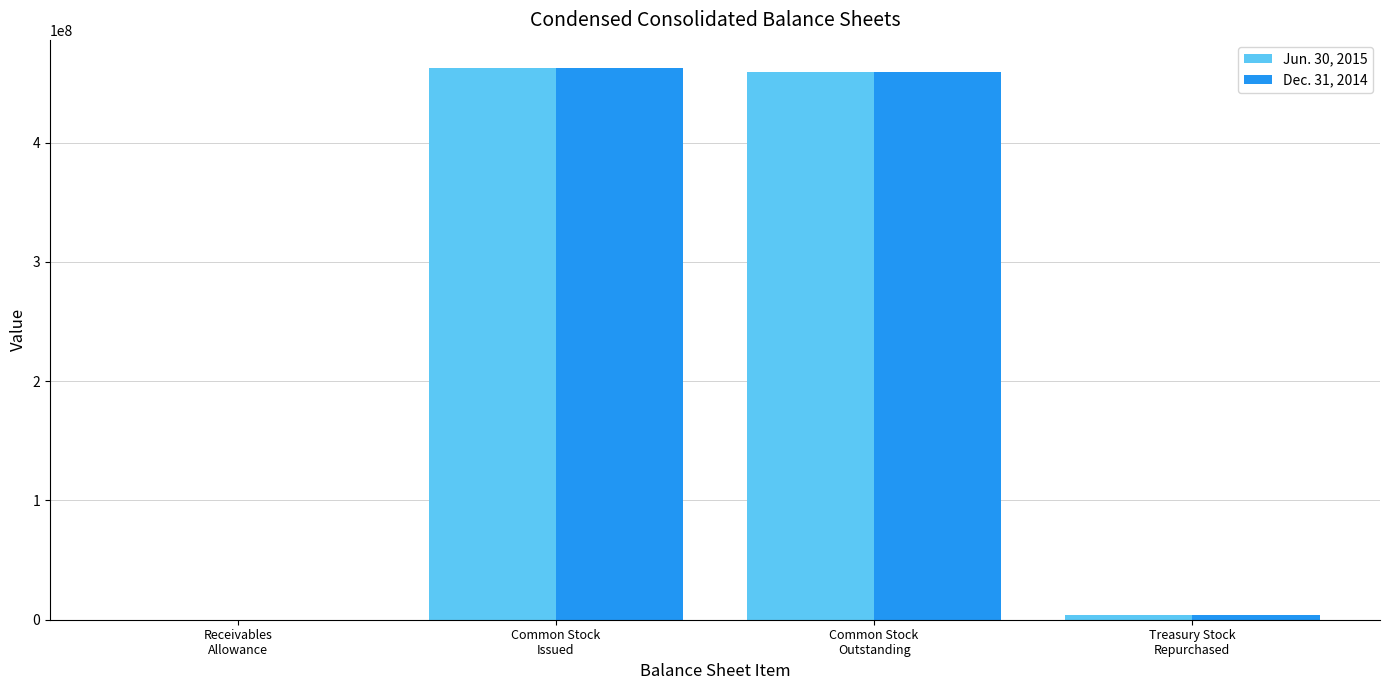

How many groups of bars are there?

4